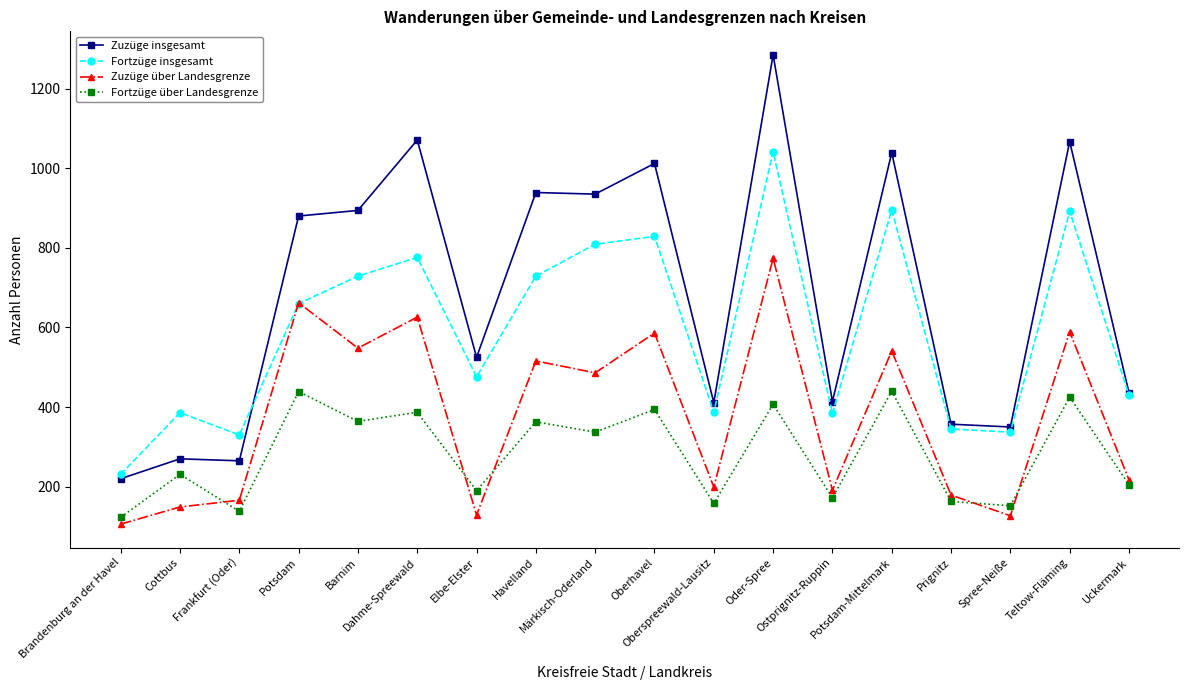

Which series has the largest total across all categories?

Zuzüge insgesamt